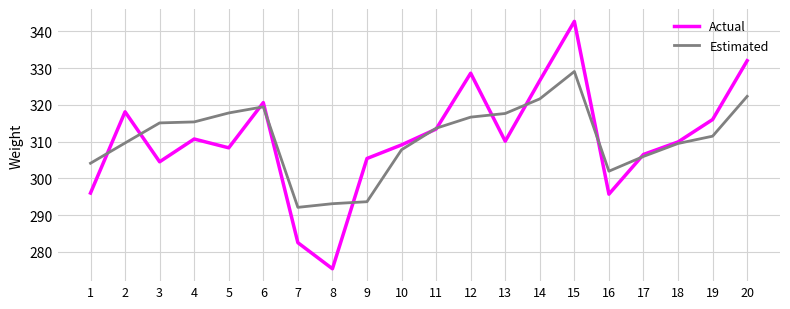

What is the total value across all series at 20?

654.3